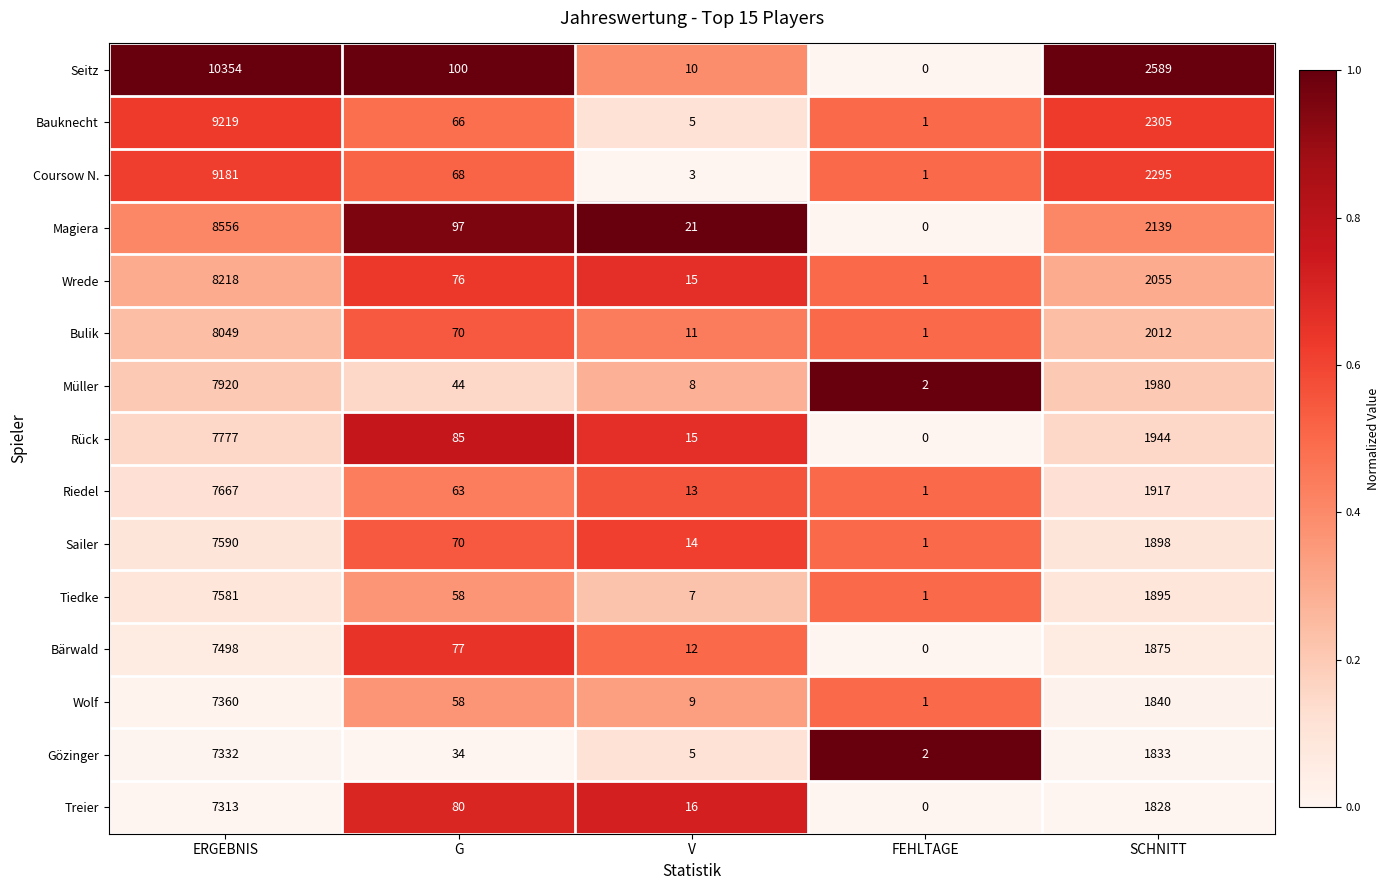

What is the spread (max minus min) of values at ERGEBNIS?

3041